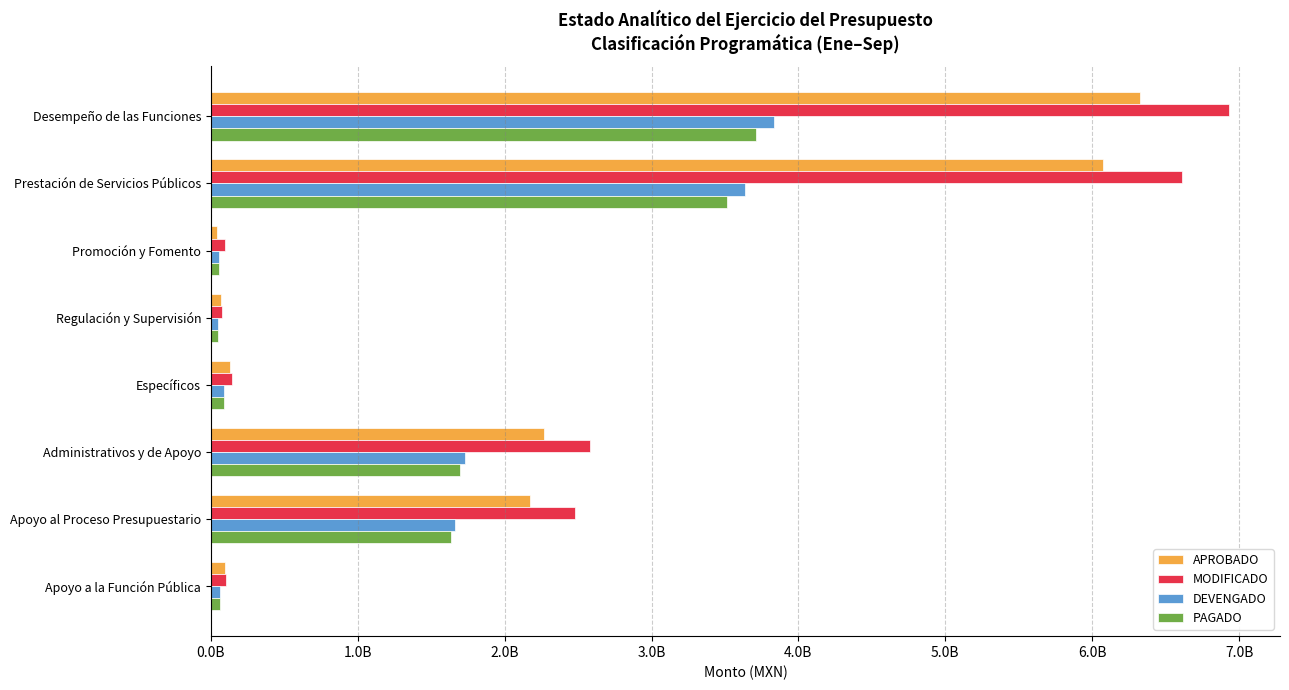

What is the minimum value shown in the chart?

45262693.2